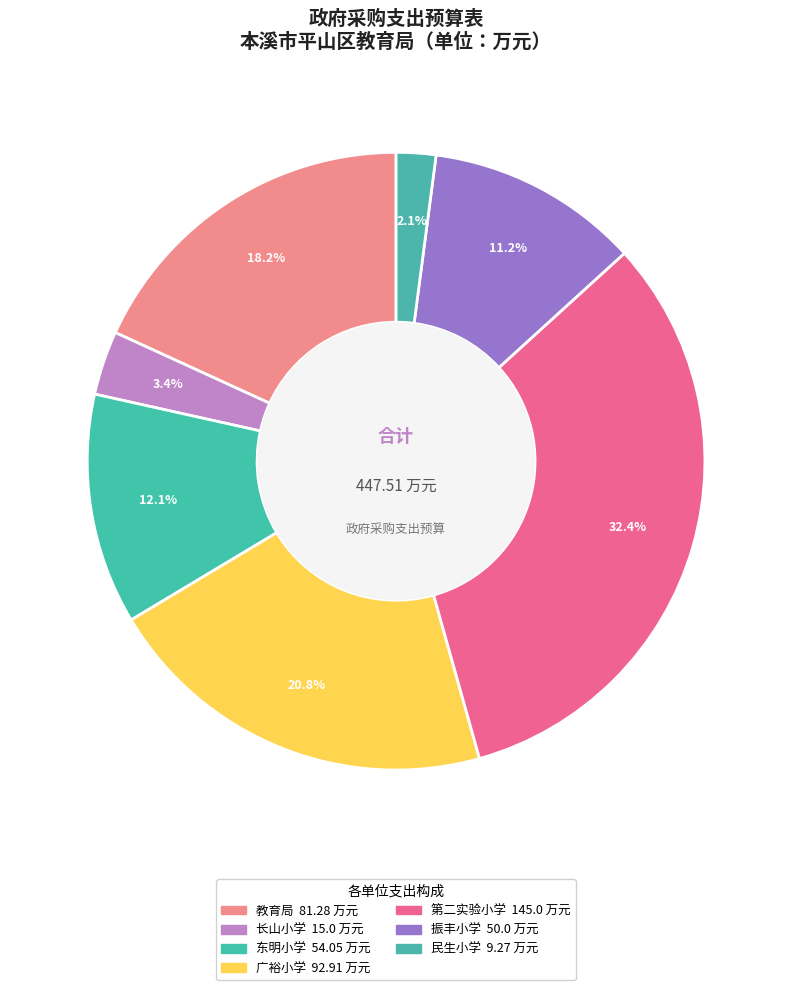

How many segments does this pie chart have?

7